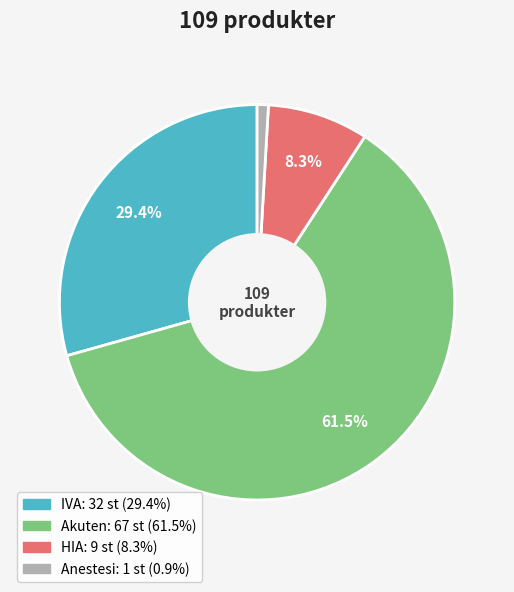

To the nearest percent, what is the average slice percentage?

25%